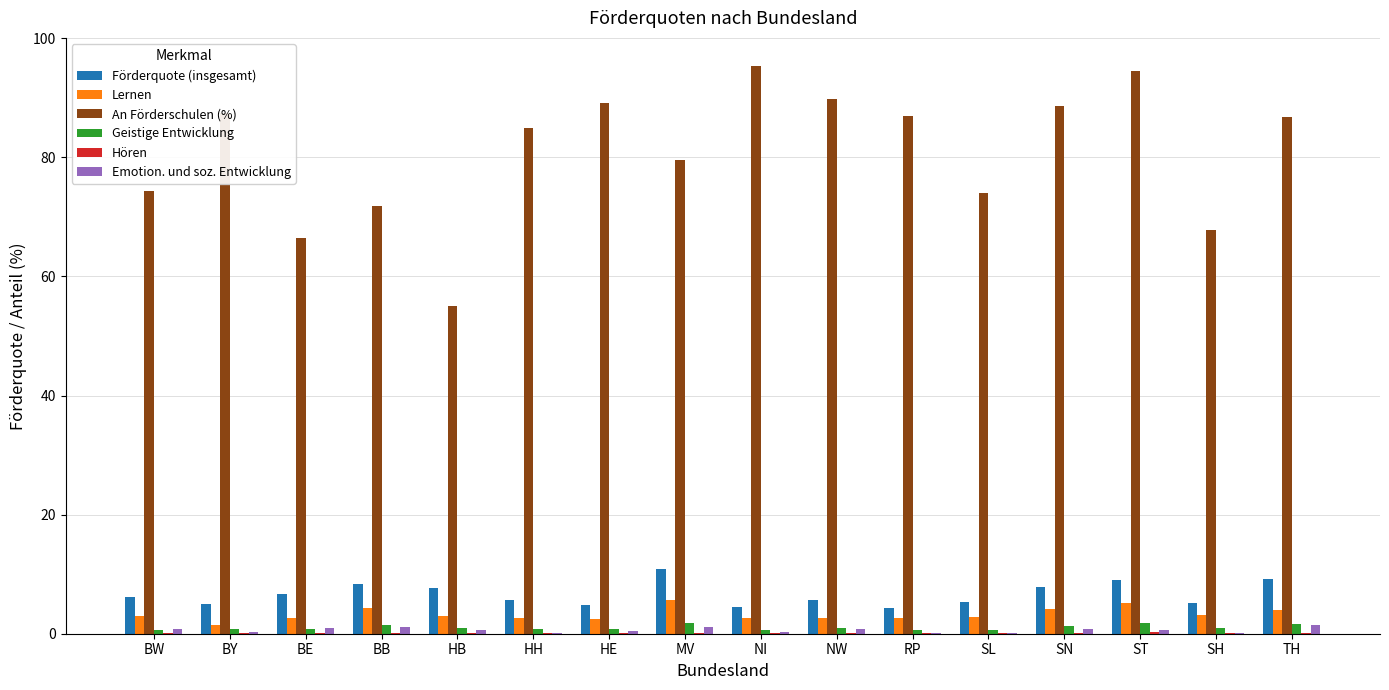

Is the value of Lernen at SL greater than the value of An Förderschulen (%) at BY?

No